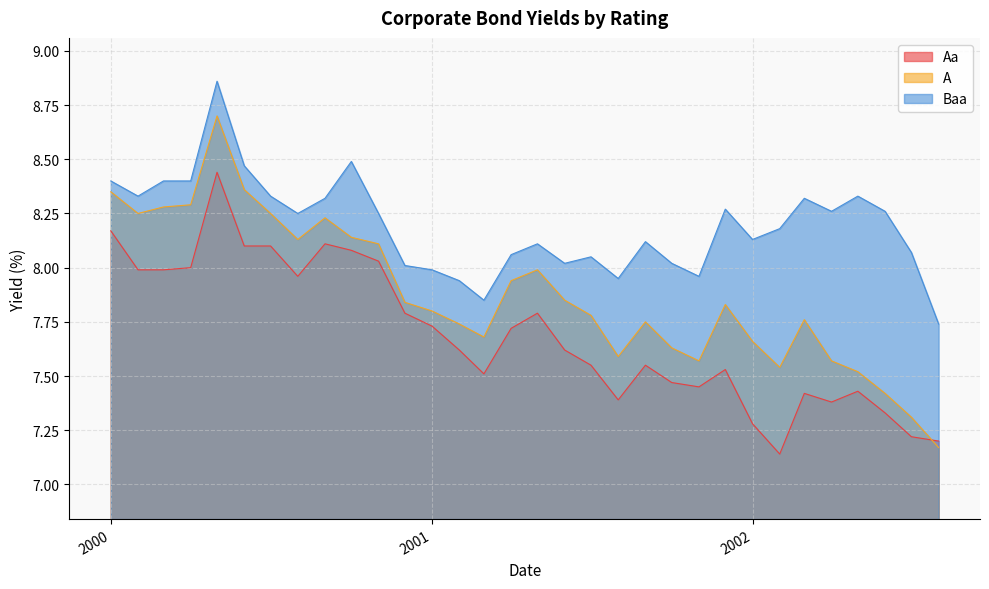

At which category does A reach its first local peak?

2000-05-01